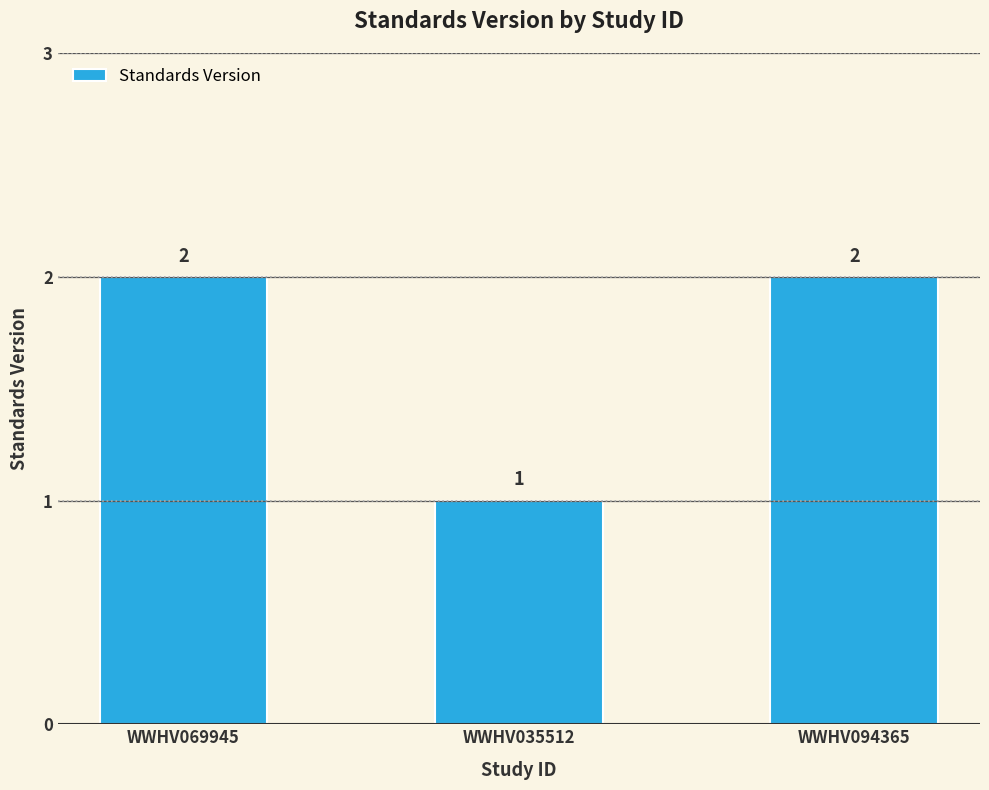

How many bars are there in total?

3